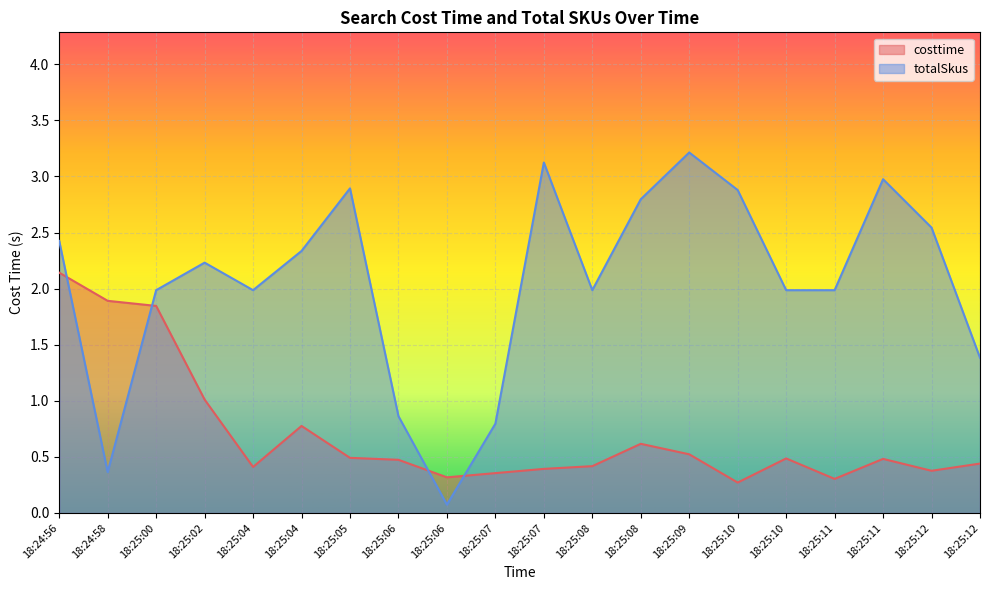

What is the minimum value shown in the chart?

0.1